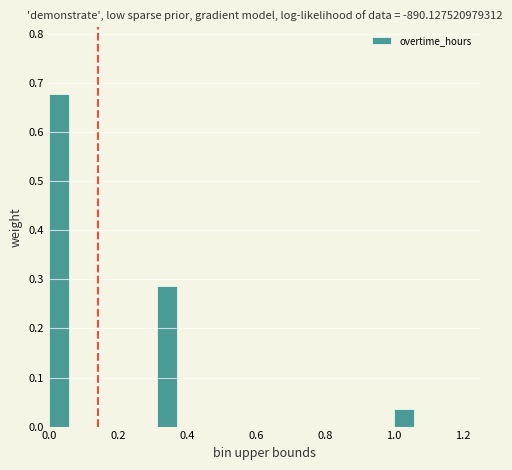

Read against the x-axis, roughly where is the centre of the tallest bar?

0.02